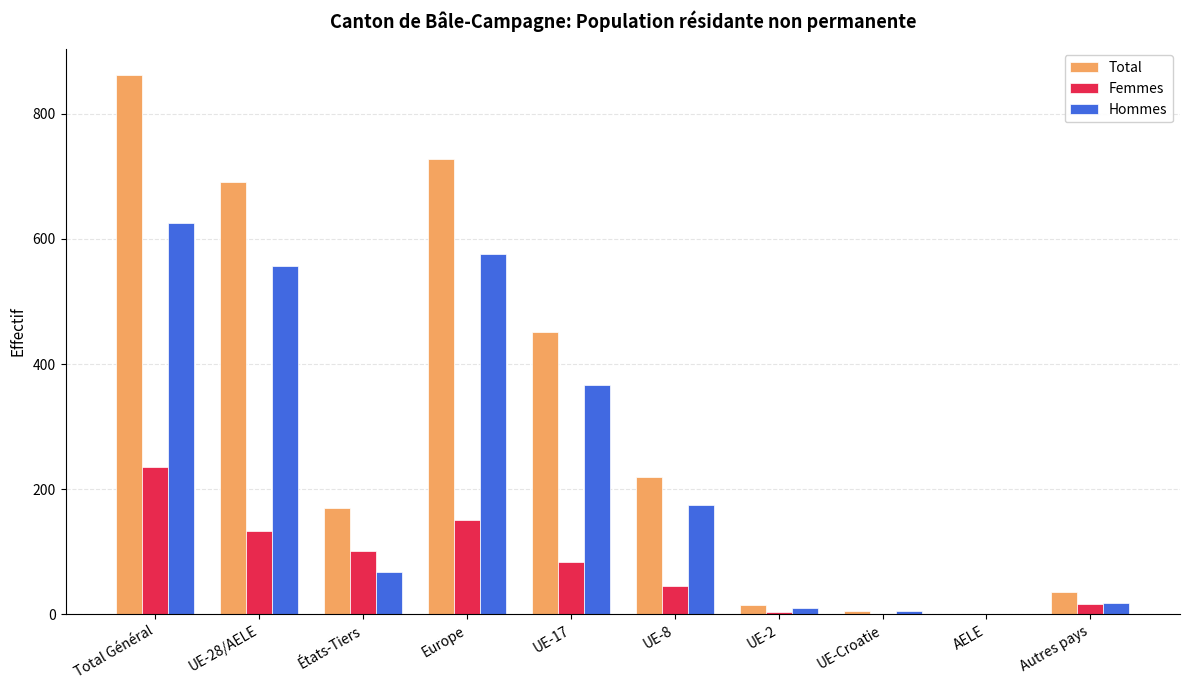

How many data points does each series have?

10